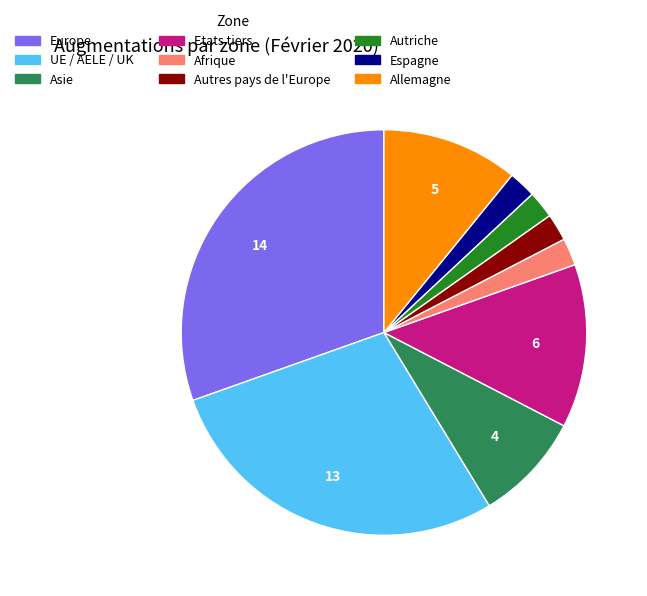

The Espagne slice represents 2% of the pie. True or false?

True